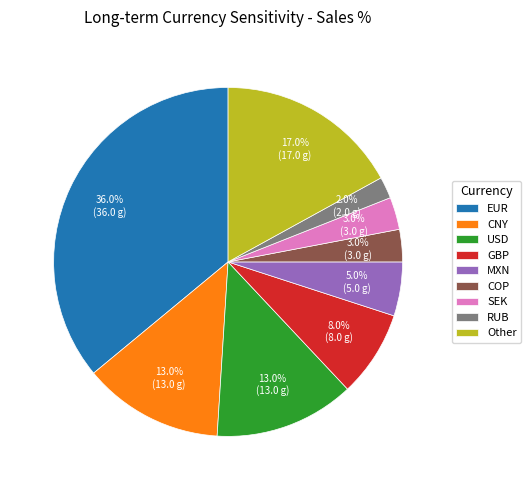

How many segments does this pie chart have?

9